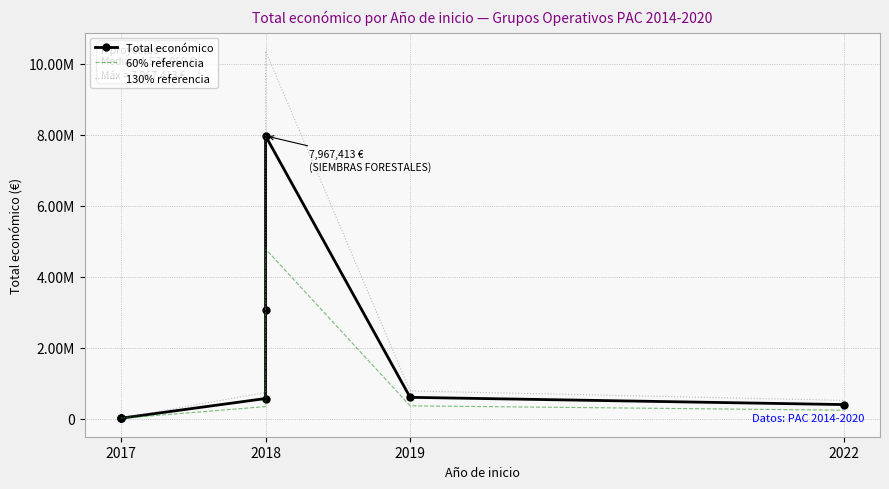

What is the label of the 1st point from the left?

2017